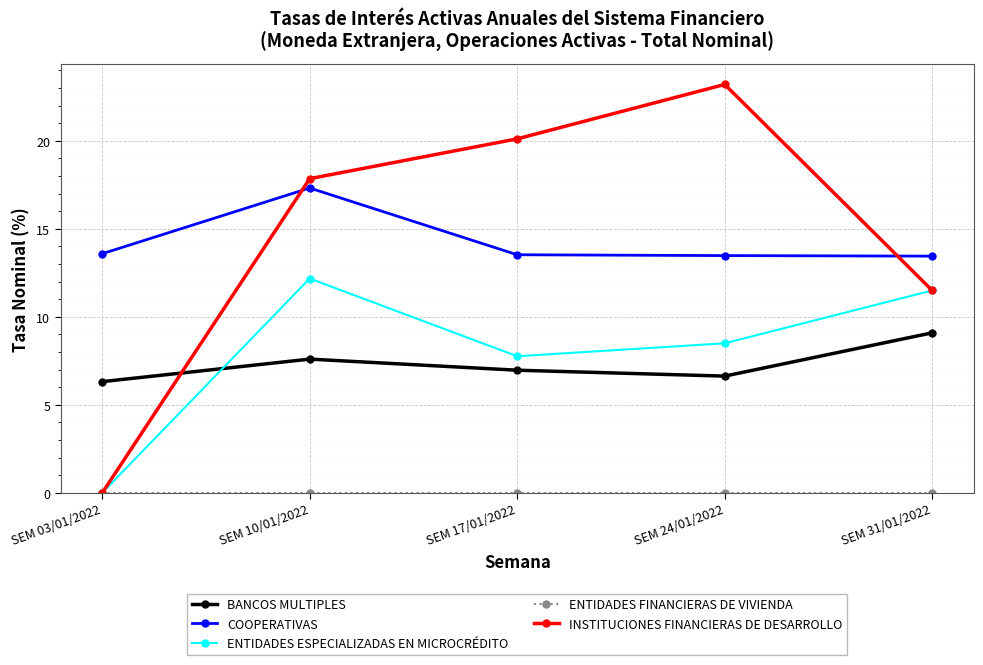

What is the difference between the second highest and minimum values in the ENTIDADES ESPECIALIZADAS EN MICROCRÉDITO series?

11.5